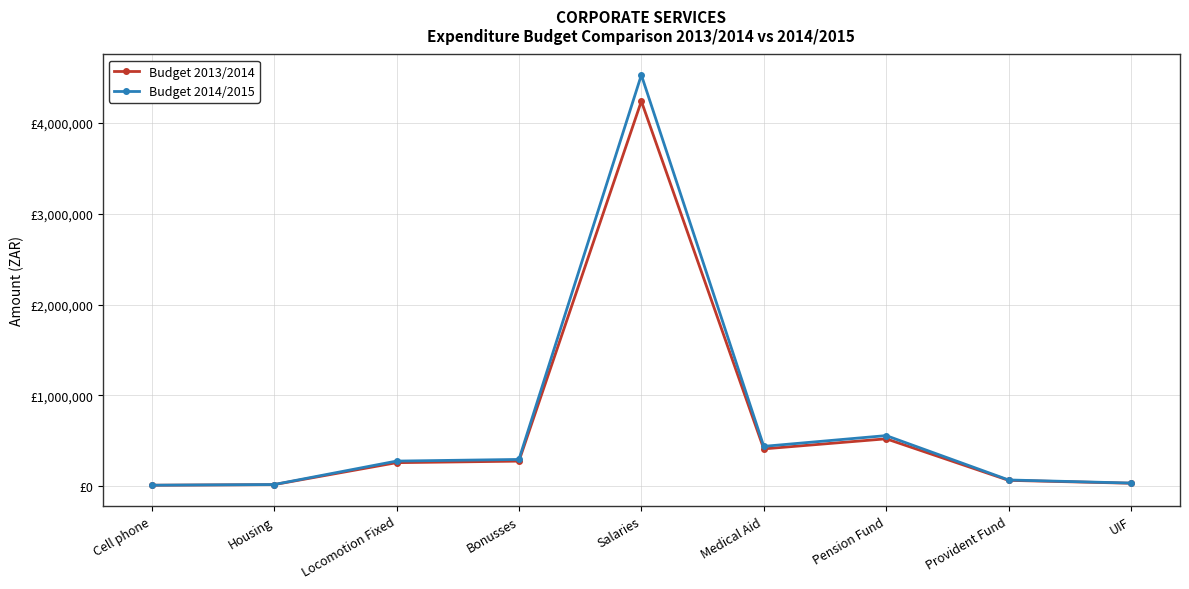

List the series in order of their peak value, highest first.

Budget 2014/2015, Budget 2013/2014